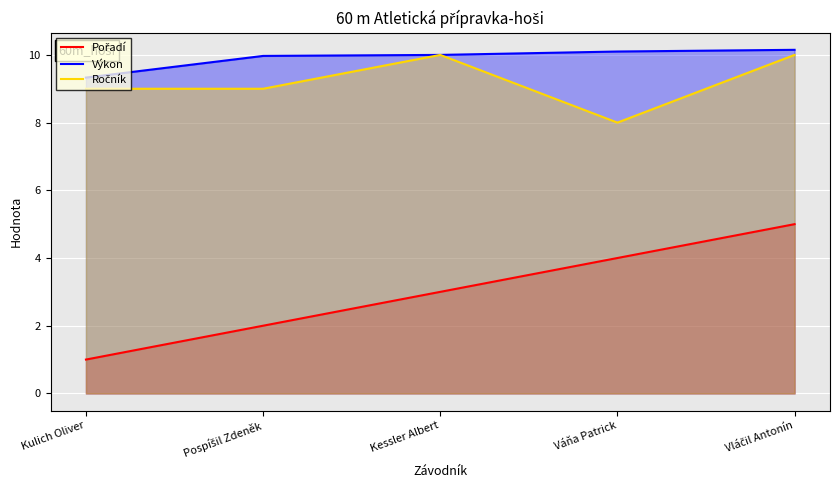

How many values in the Pořadí series are below 3?

2